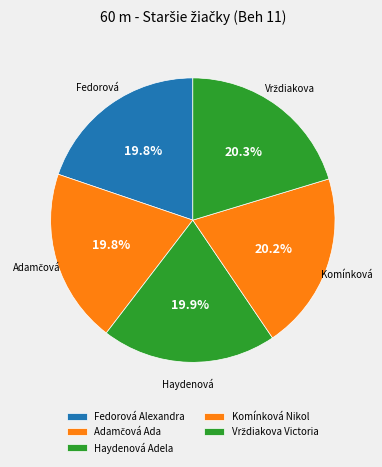

The Fedorová Alexandra slice represents 26% of the pie. True or false?

False